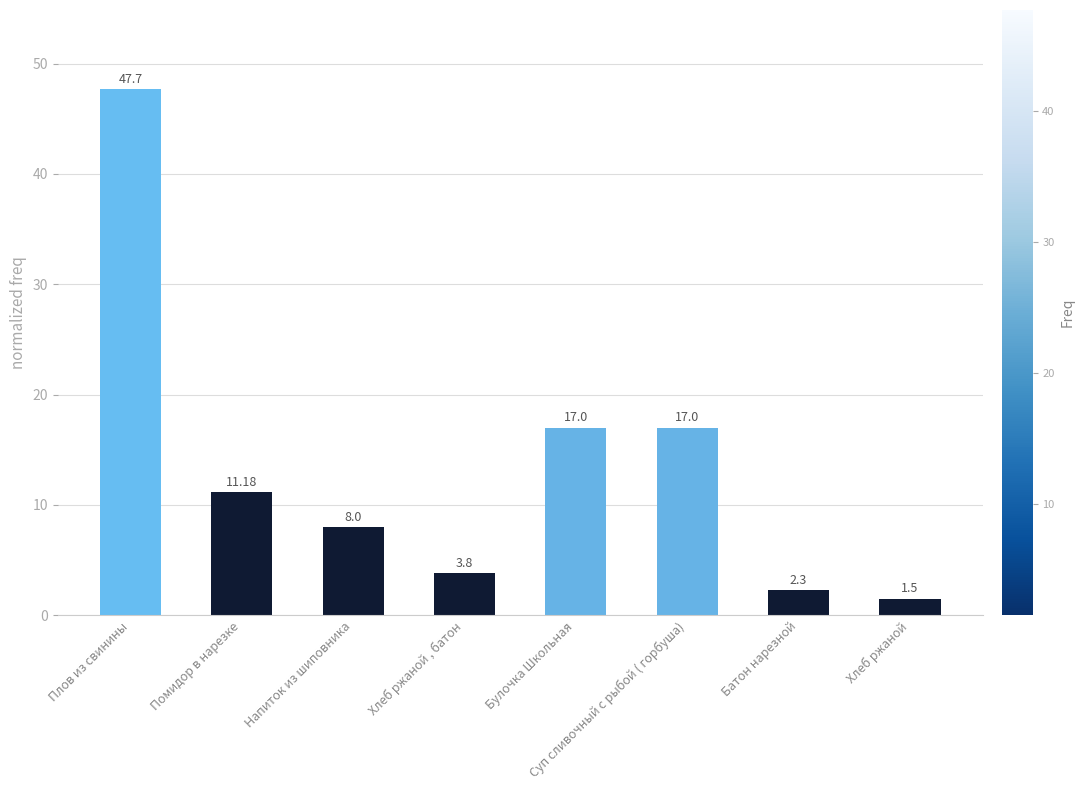

What is the difference between the second highest and minimum values?

15.5